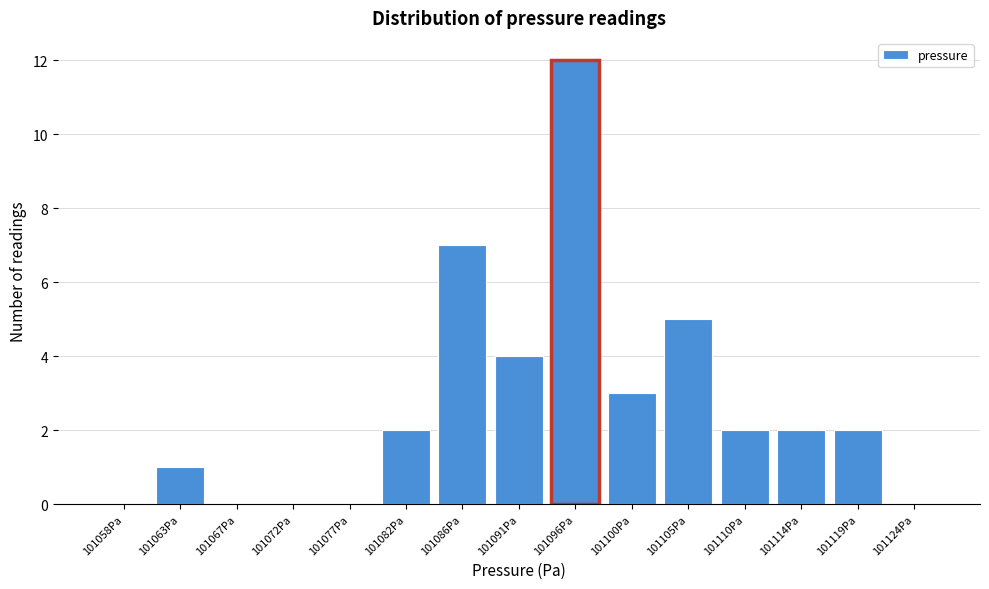

Reading right to left, extract all data points from this chart.

101124Pa=0	101119Pa=2	101114Pa=2	101110Pa=2	101105Pa=5	101100Pa=3	101096Pa=12	101091Pa=4	101086Pa=7	101082Pa=2	101077Pa=0	101072Pa=0	101067Pa=0	101063Pa=1	101058Pa=0